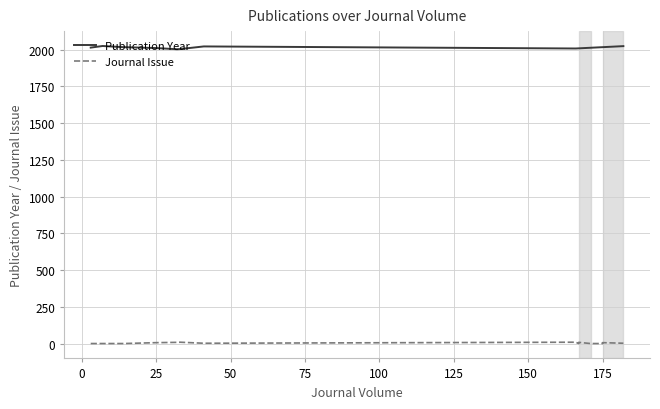

True or false: Journal Issue and Publication Year cross at least once.

False